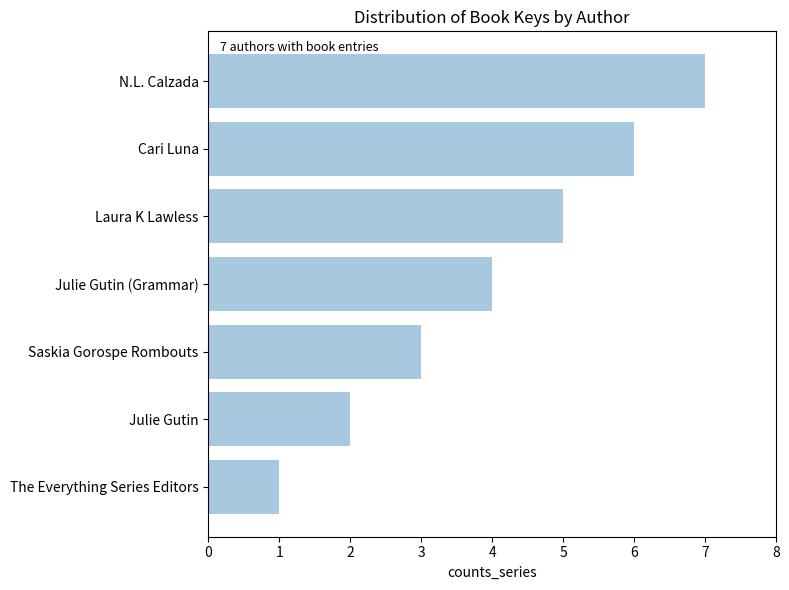

How many values are between 2 and 6?

5